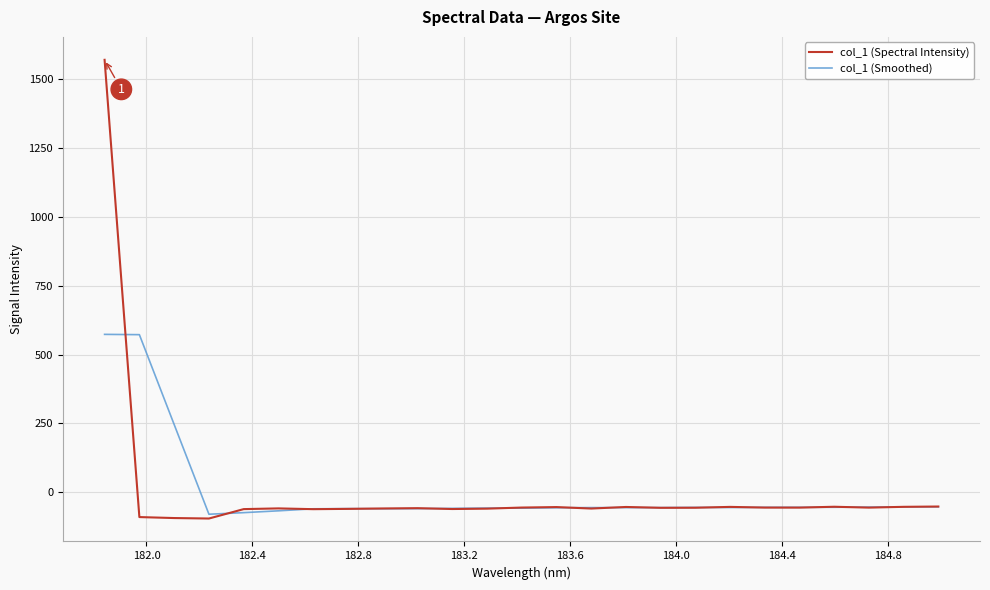

What are all the series names shown in the legend?

col_1 (Spectral Intensity), col_1 (Smoothed)